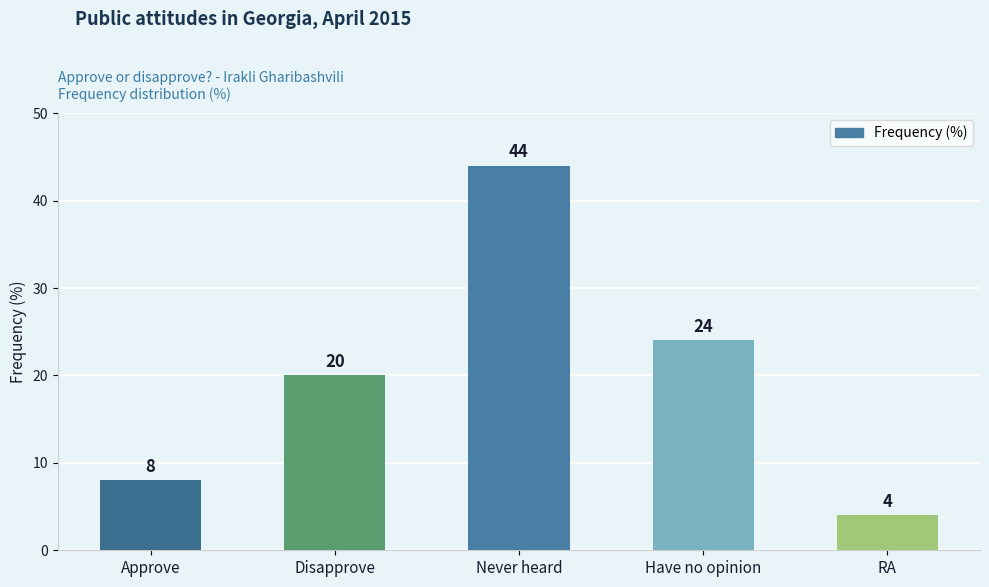

How many values are between 8 and 24?

3